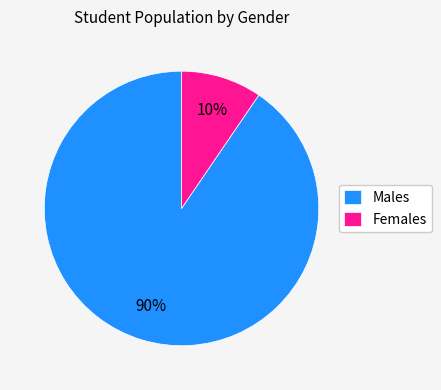

How many segments does this pie chart have?

2